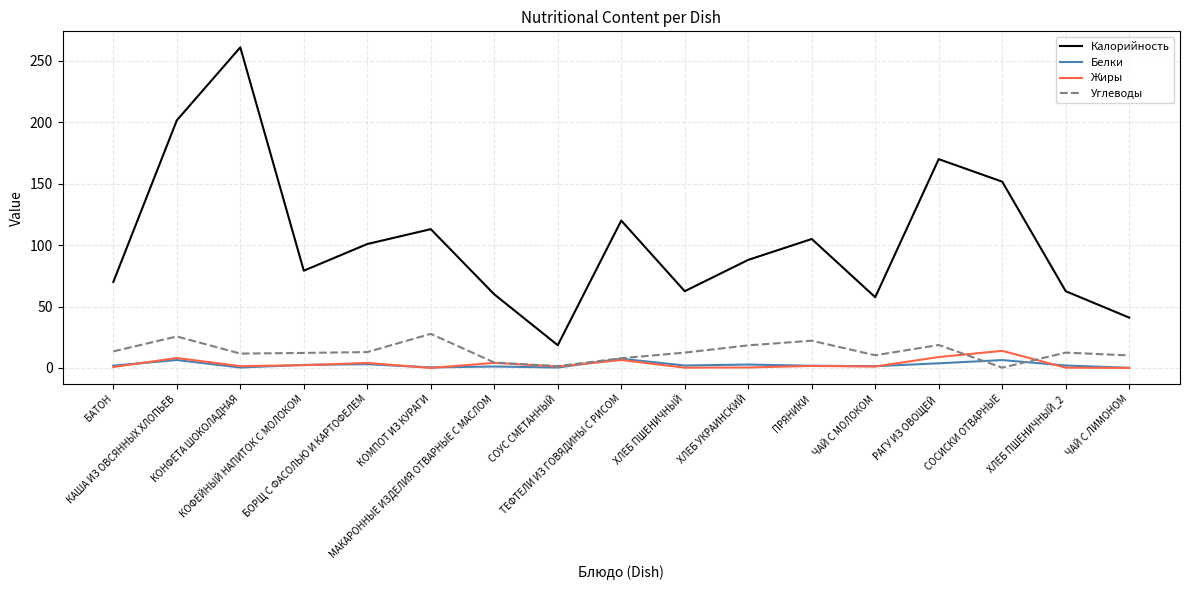

Which series has the largest total across all categories?

Калорийность